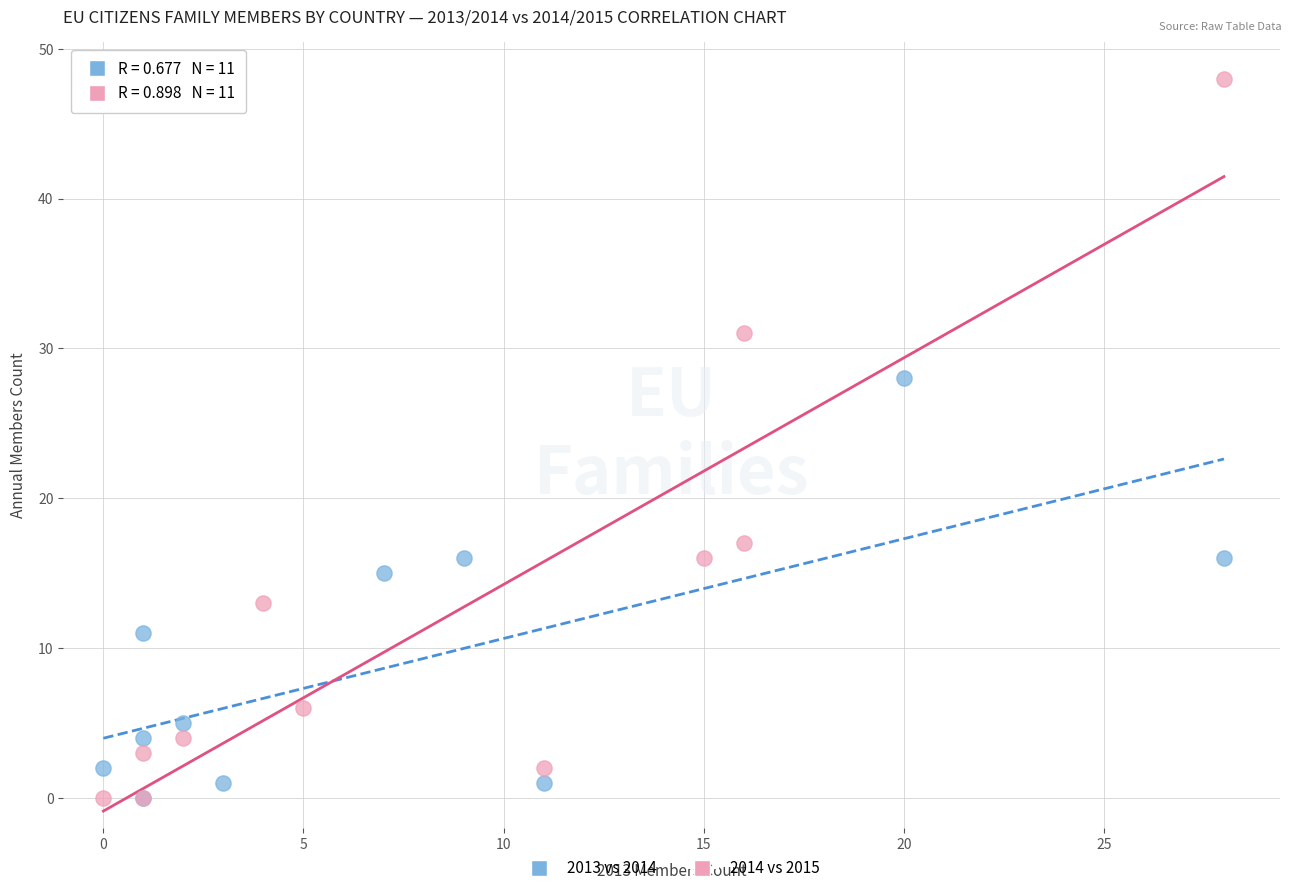

Which series reaches the maximum Y coordinate?

2014 vs 2015